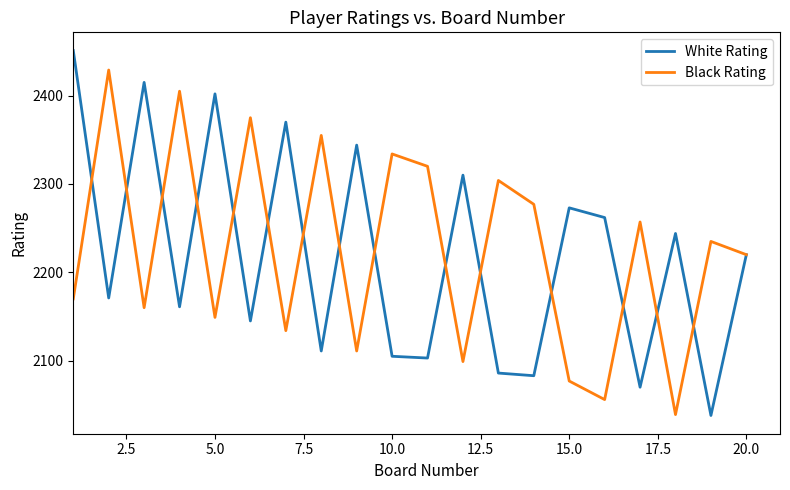

How many lines are shown in the chart?

2